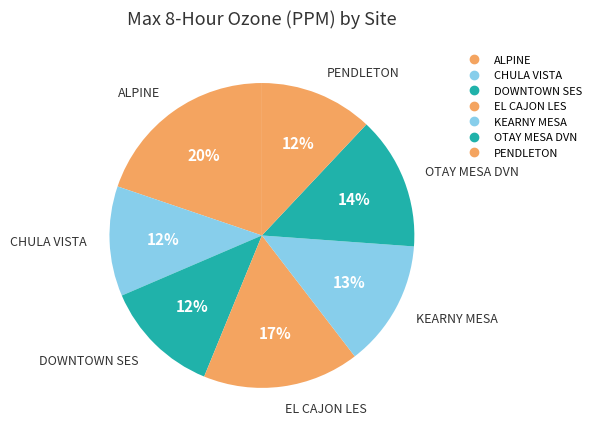

Count the number of slices in the pie.

7